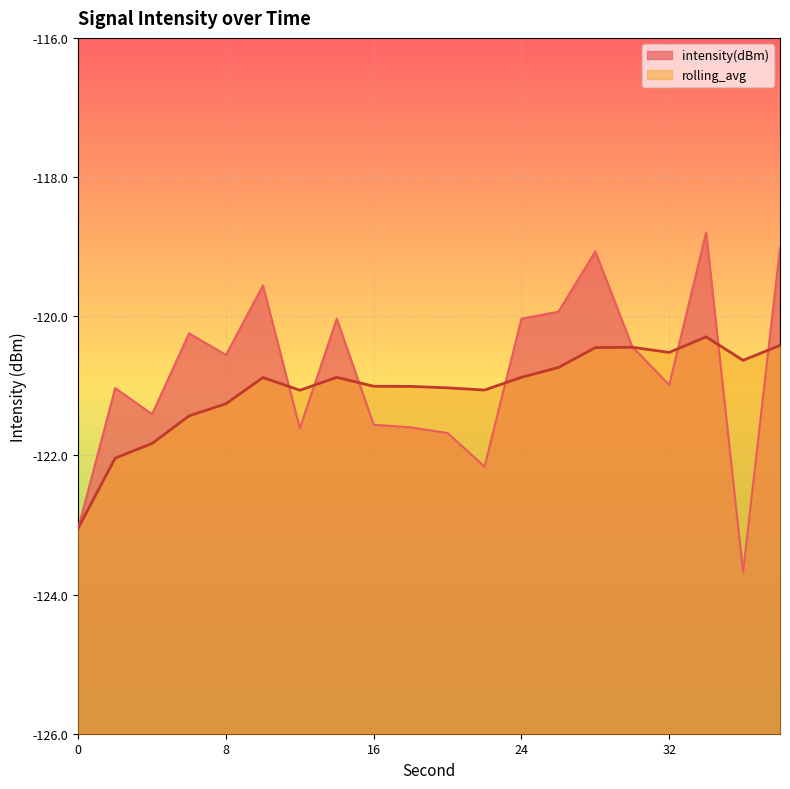

At how many categories does at least one series exceed -119?

1